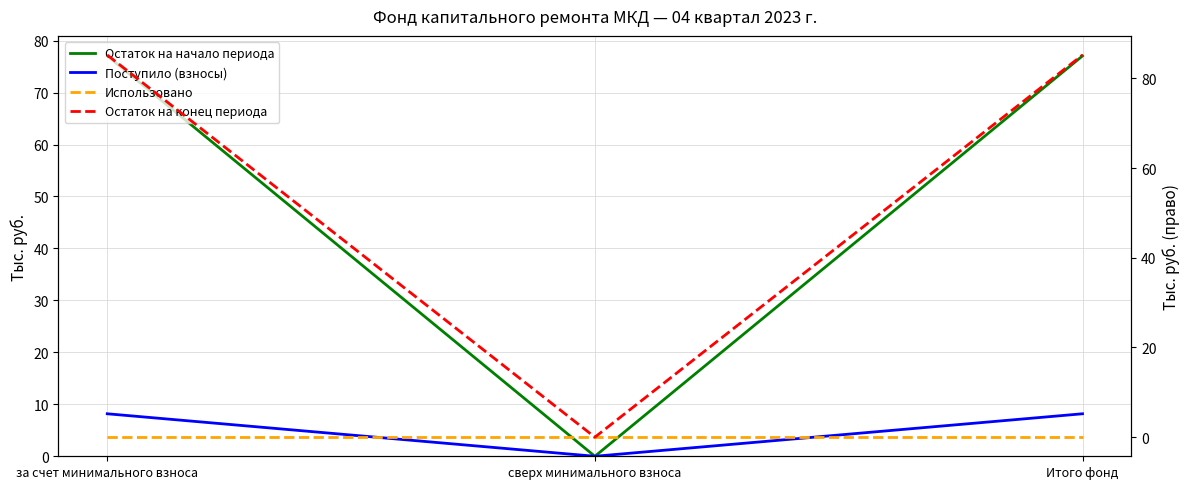

What is the value of the Поступило (взносы) point at the 1st from the left?

8.2